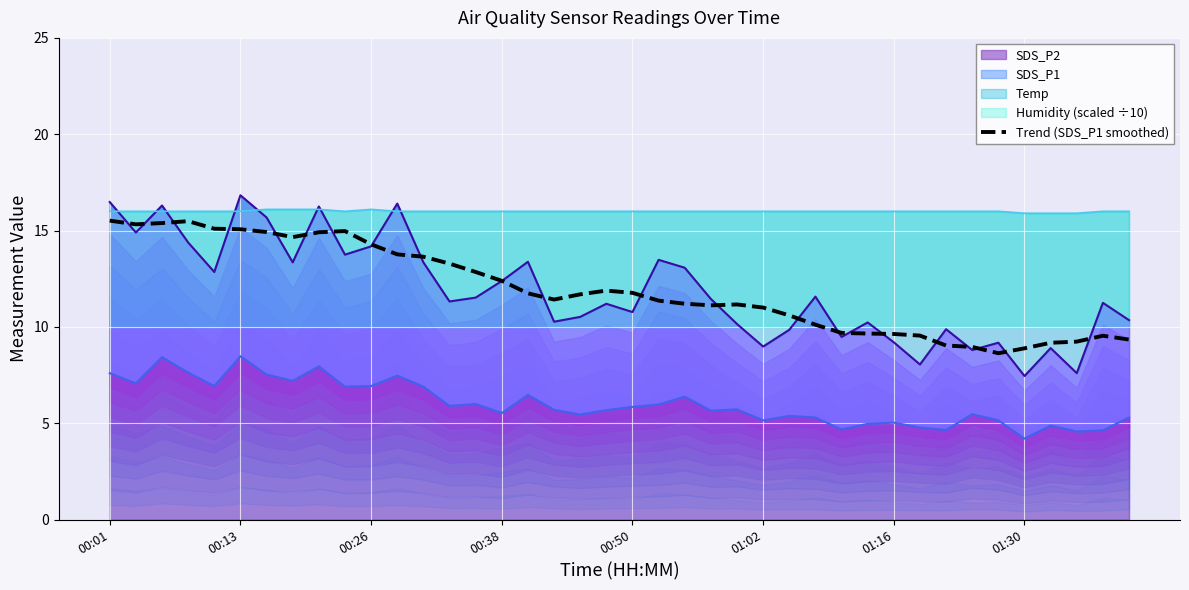

How many interior local valleys (lower than both neighbors) does the data have?

5